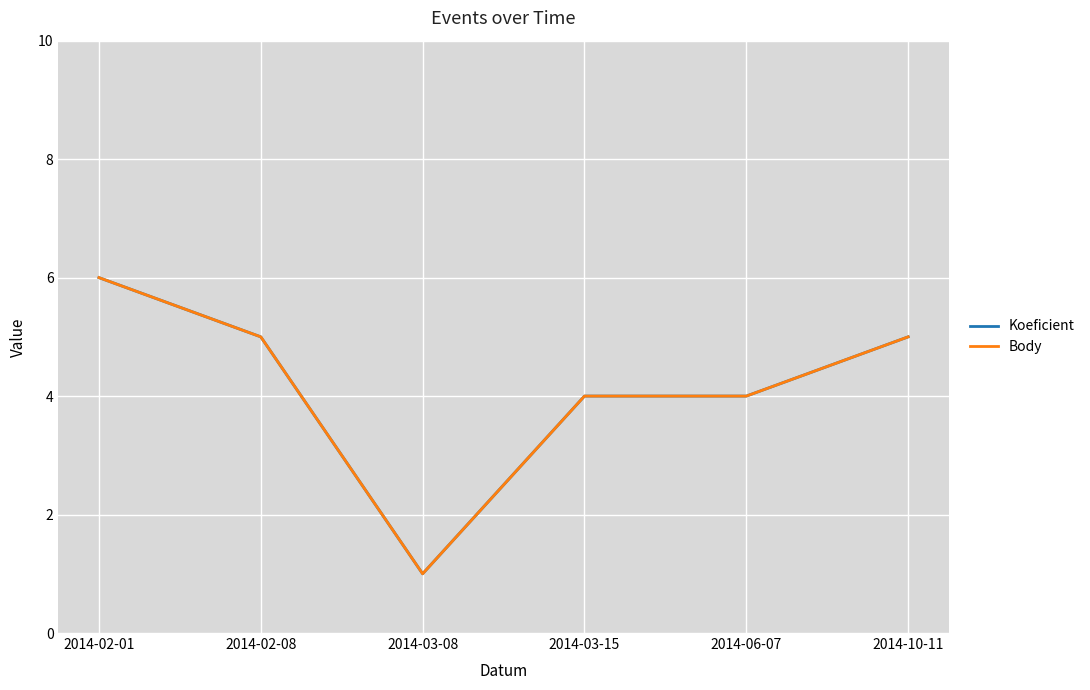

Does the chart display data point markers on the line(s)?

No